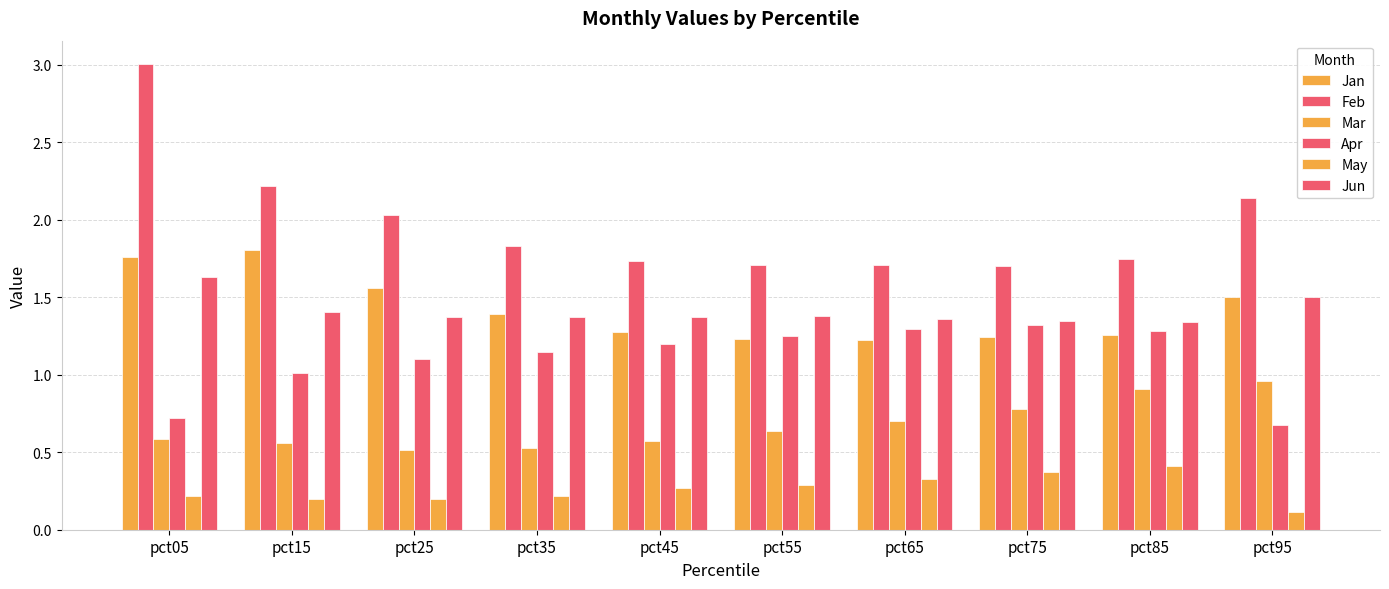

How many data points does each series have?

10